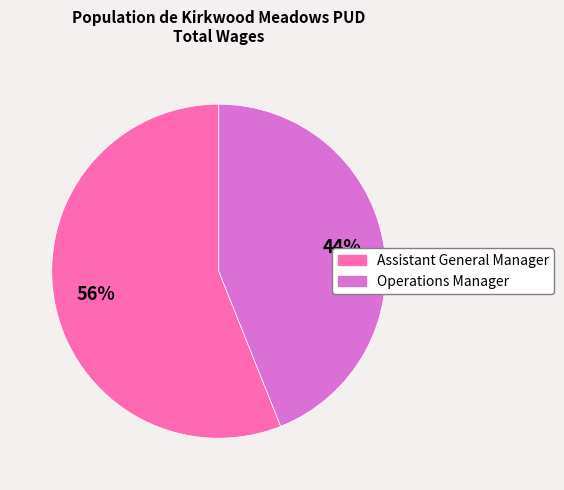

True or false: Assistant General Manager accounts for 56% of the total.

True